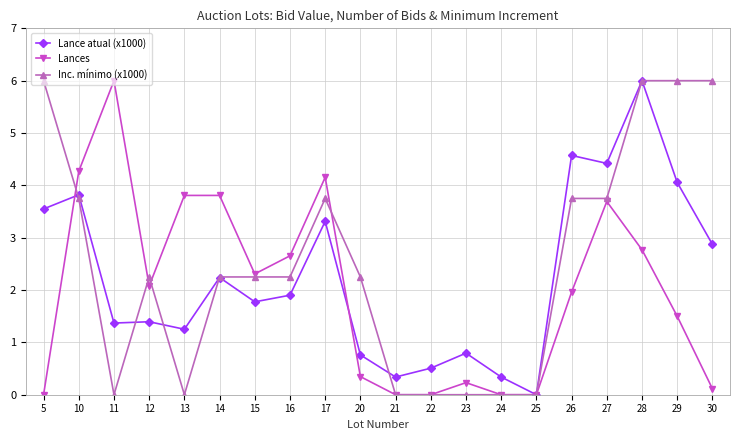

Which series has the largest total across all categories?

Inc. mínimo (x1000)